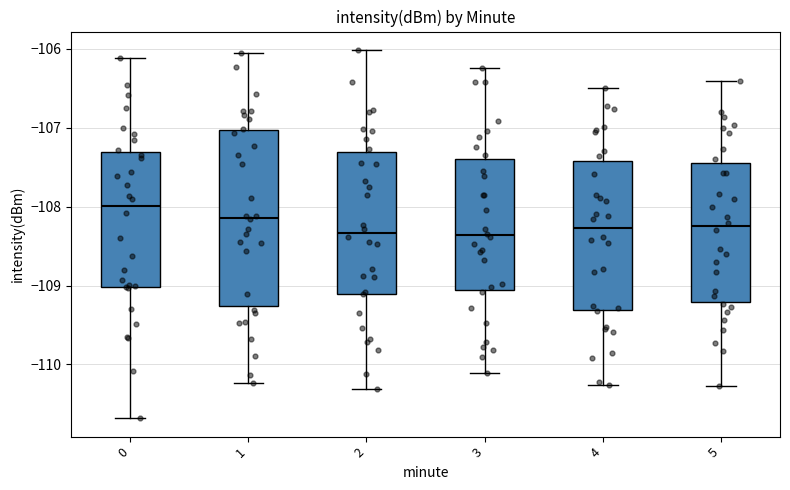

Comparing the boxes themselves (not the whiskers), which one is the tallest?

1